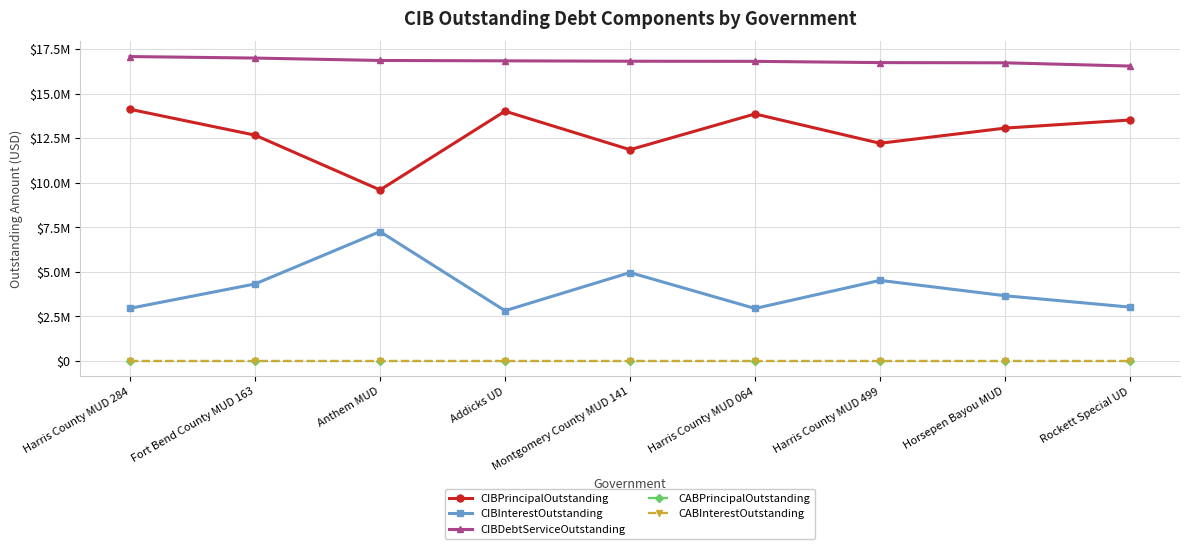

What is the spread (max minus min) of values at Montgomery County MUD 141?

16810771.7